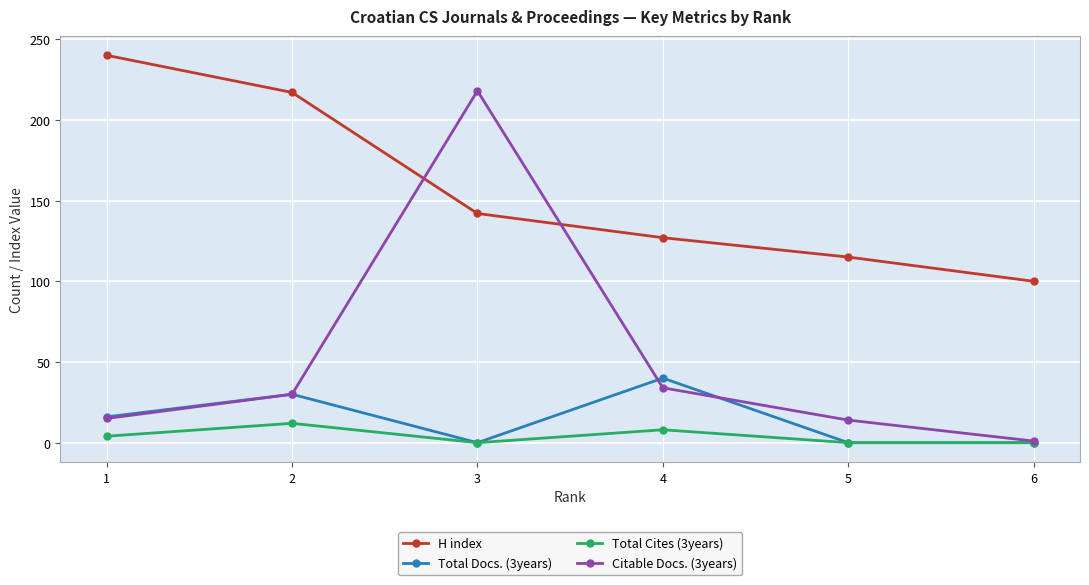

What is the minimum value for H index?

100